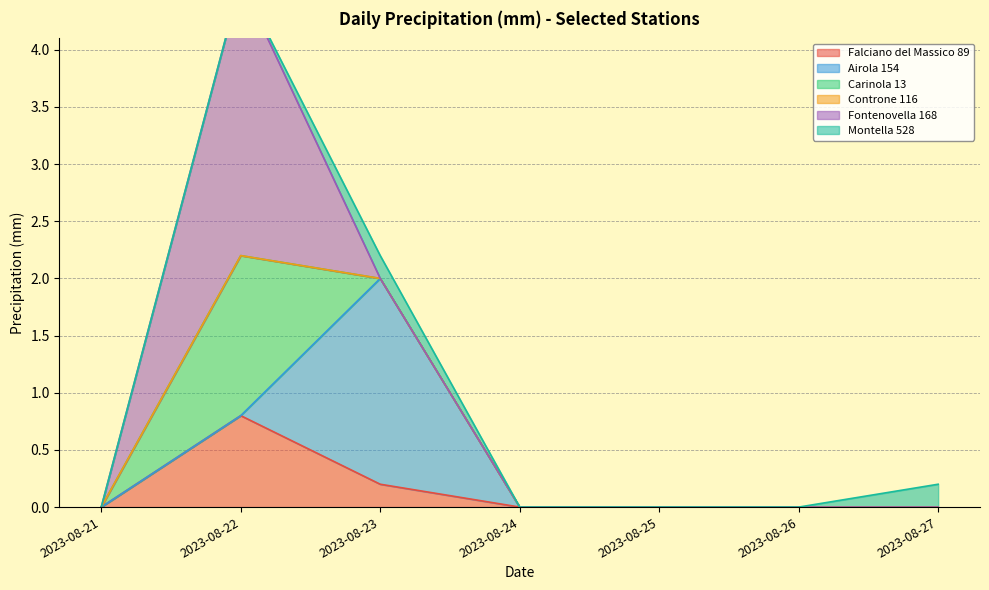

What is the highest value of the Falciano del Massico 89 series?

0.8